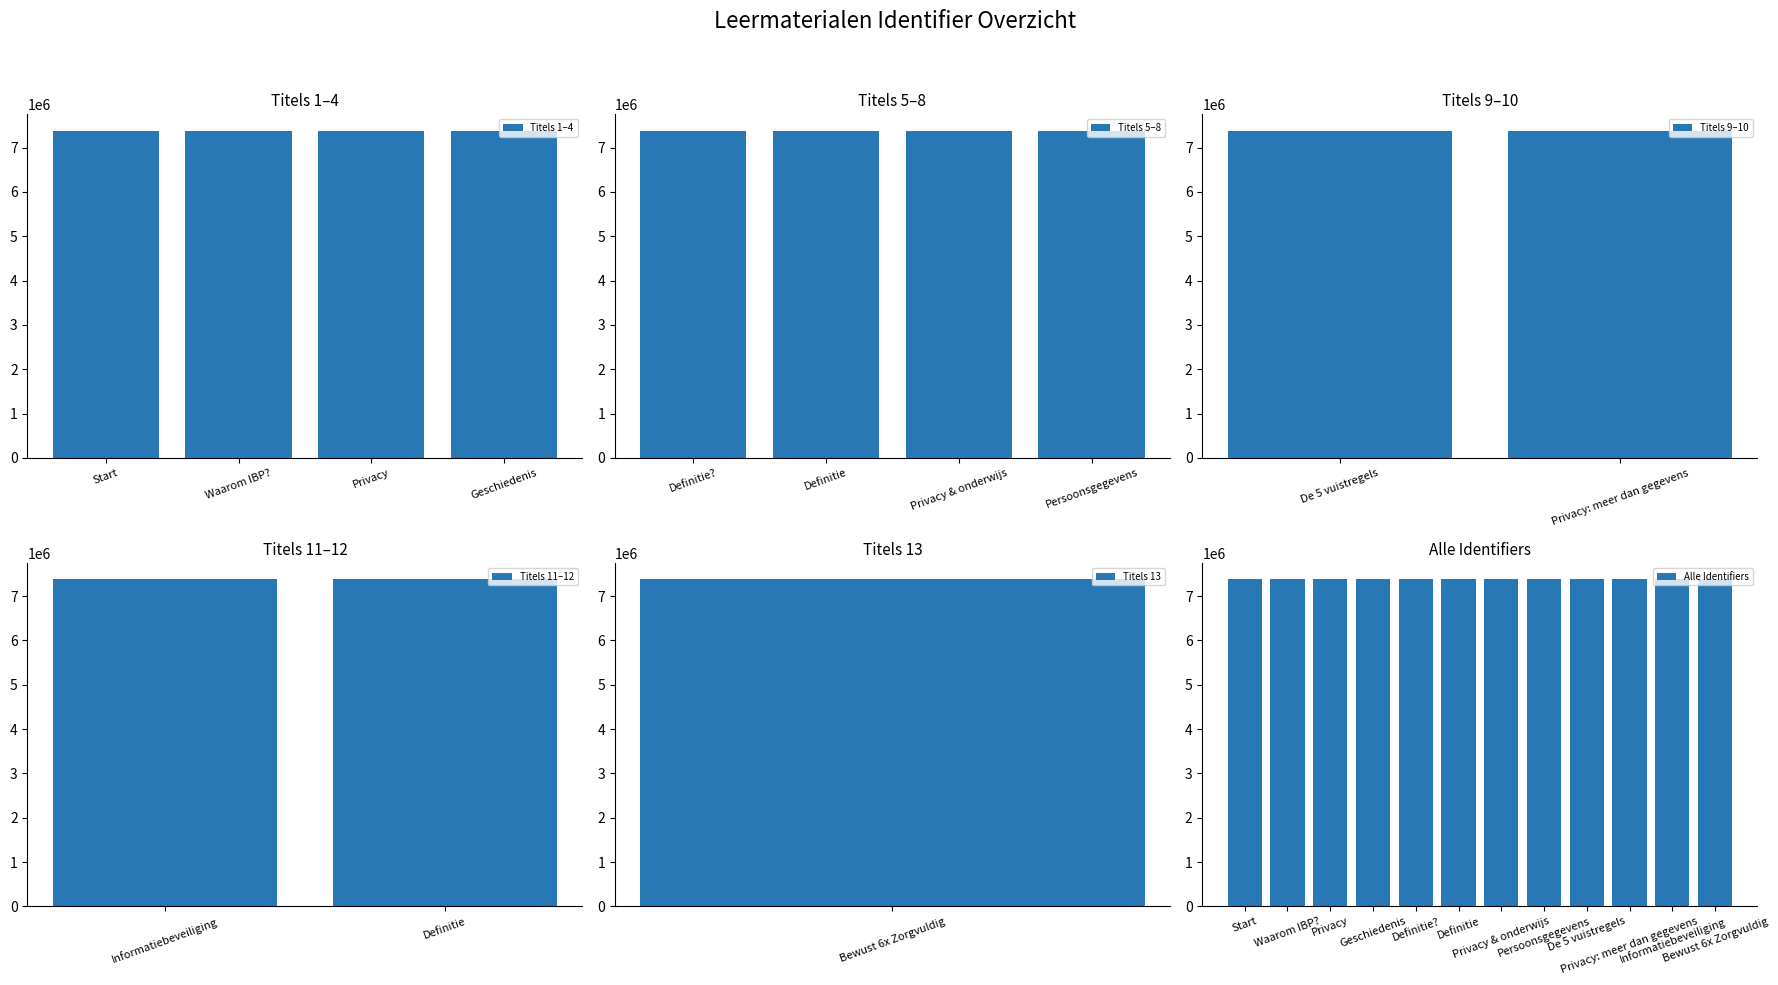

Which label corresponds to the largest value in the chart?

Bewust 6x Zorgvuldig